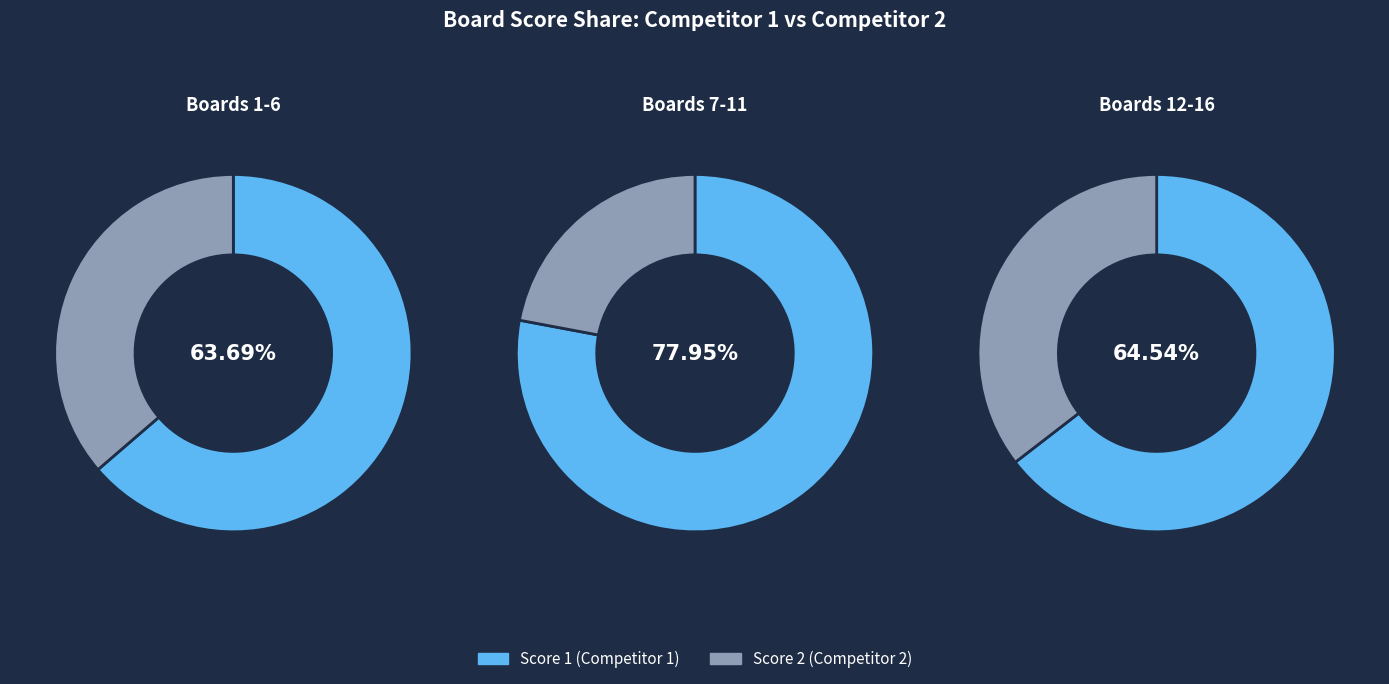

Does 5 account for over 50% of the chart?

No